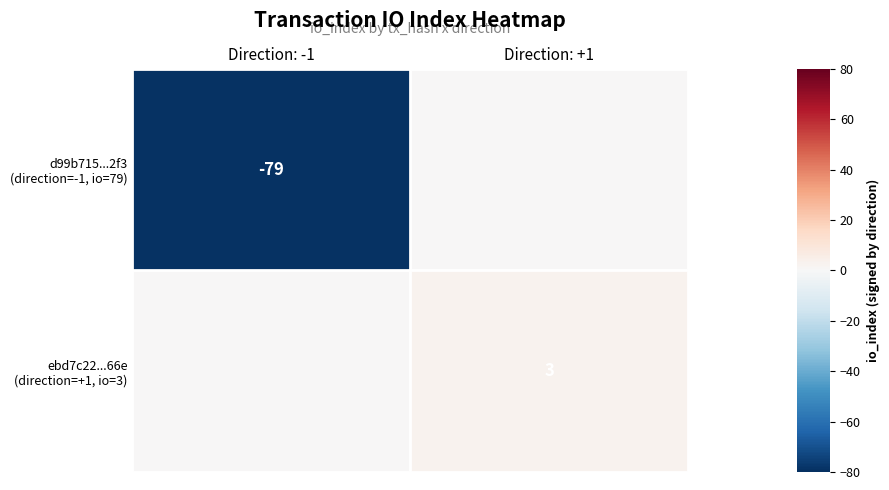

What is the minimum value for d99b715...2f3 (direction=-1, io=79)?

-79